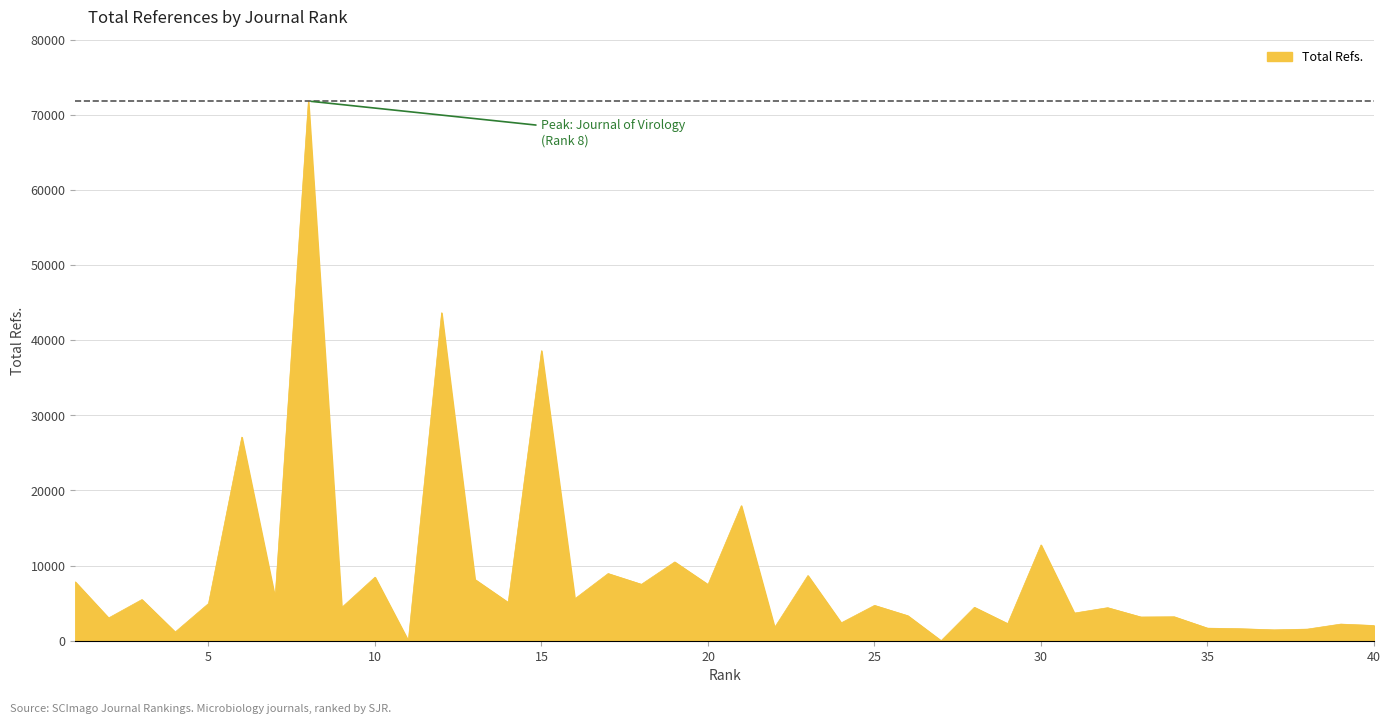

What is the difference between the maximum and minimum values?

71858